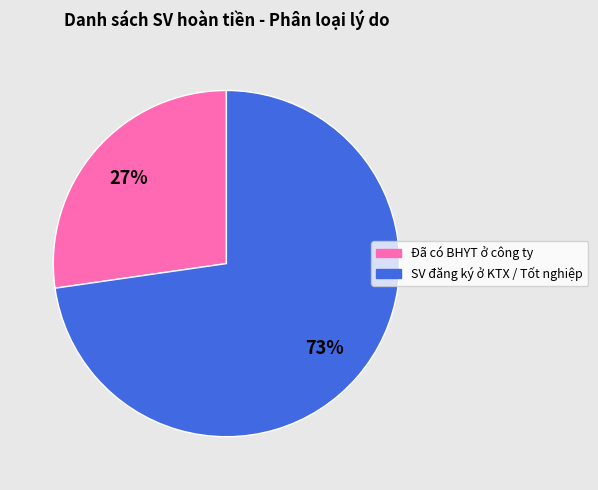

To the nearest percent, what is the combined percentage of Đã có BHYT ở công ty and SV đăng ký ở KTX / Tốt nghiệp?

100%